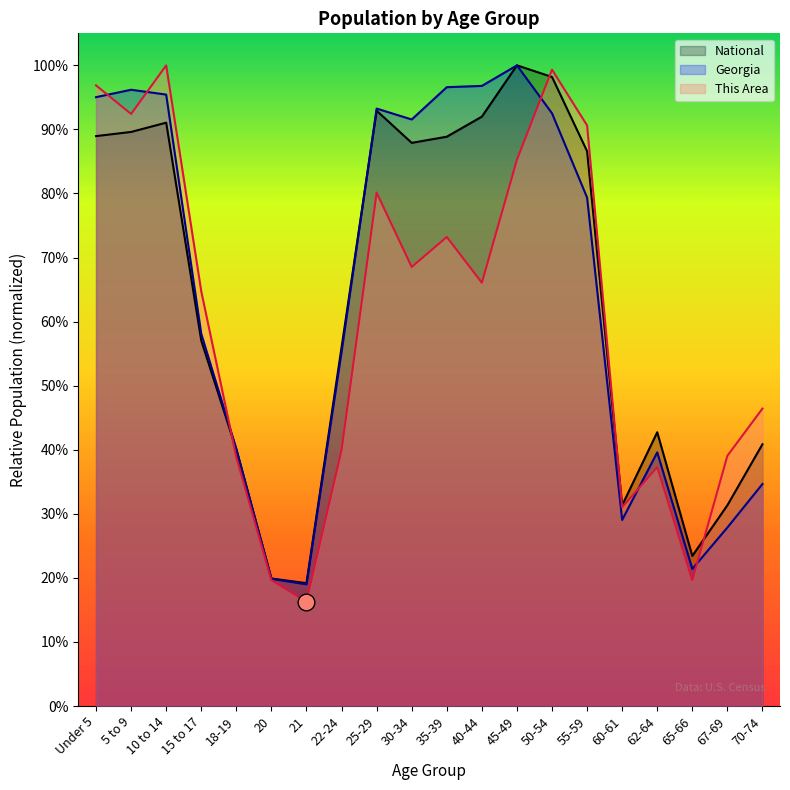

Which series ends up on top after the final intersection of National and This Area?

This Area